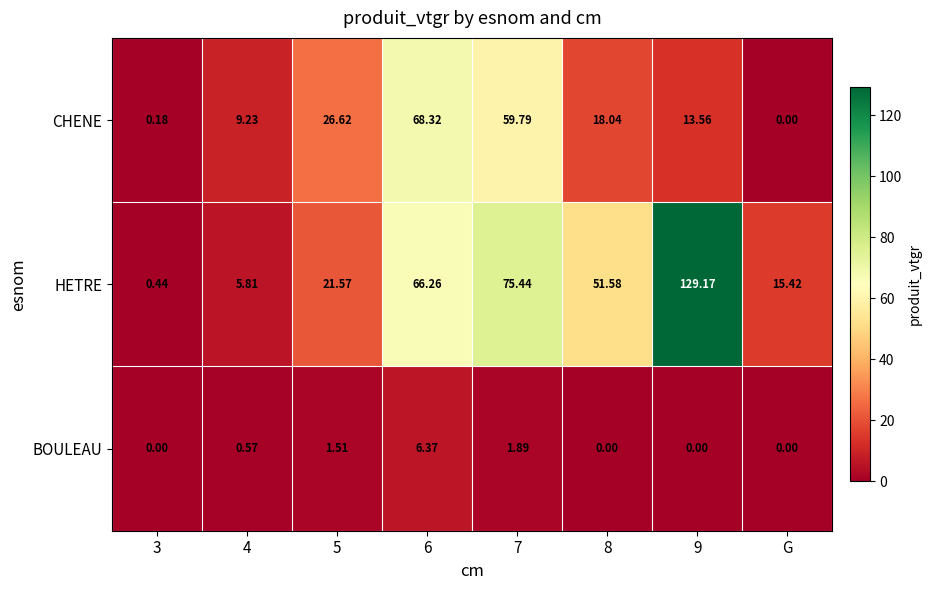

Rank the series by their average value, from lowest to highest.

BOULEAU, CHENE, HETRE